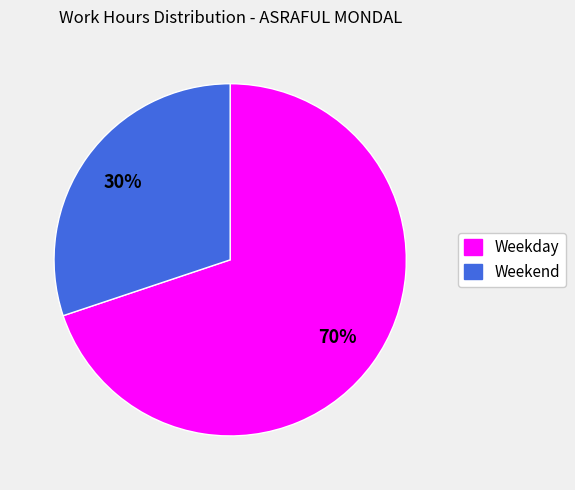

To the nearest percent, what is the difference between the largest and smallest slice percentages?

40%